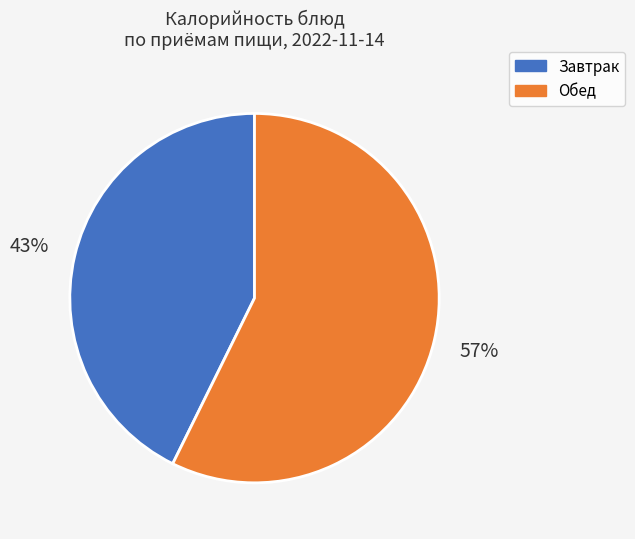

Between Завтрак and Обед, which is larger?

Обед